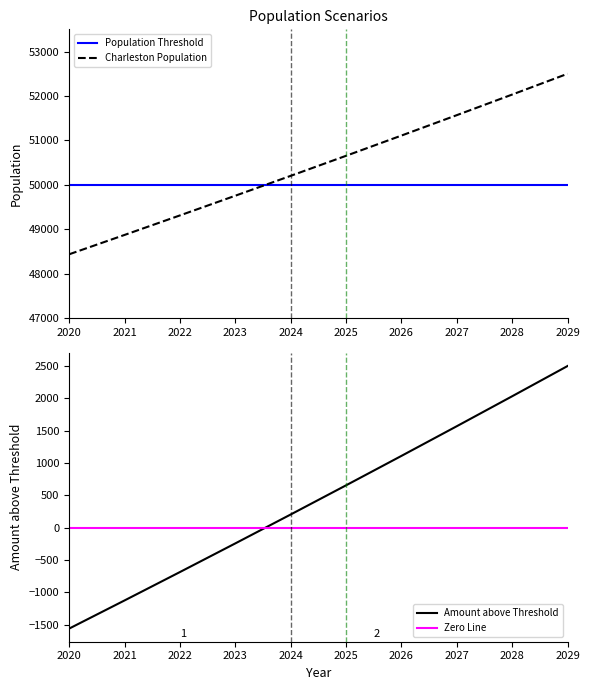

Which label corresponds to the smallest value in the chart?

2020